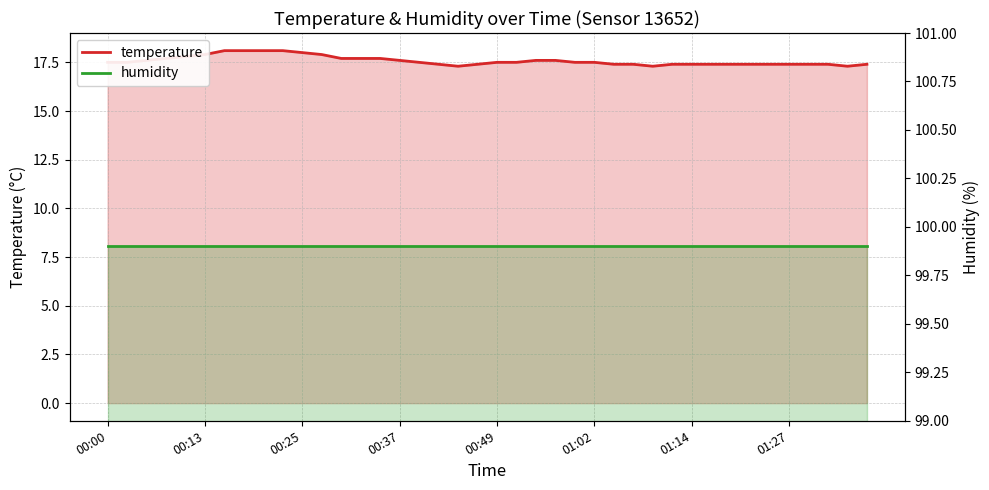

What is the label of the 6th point from the left?

00:13